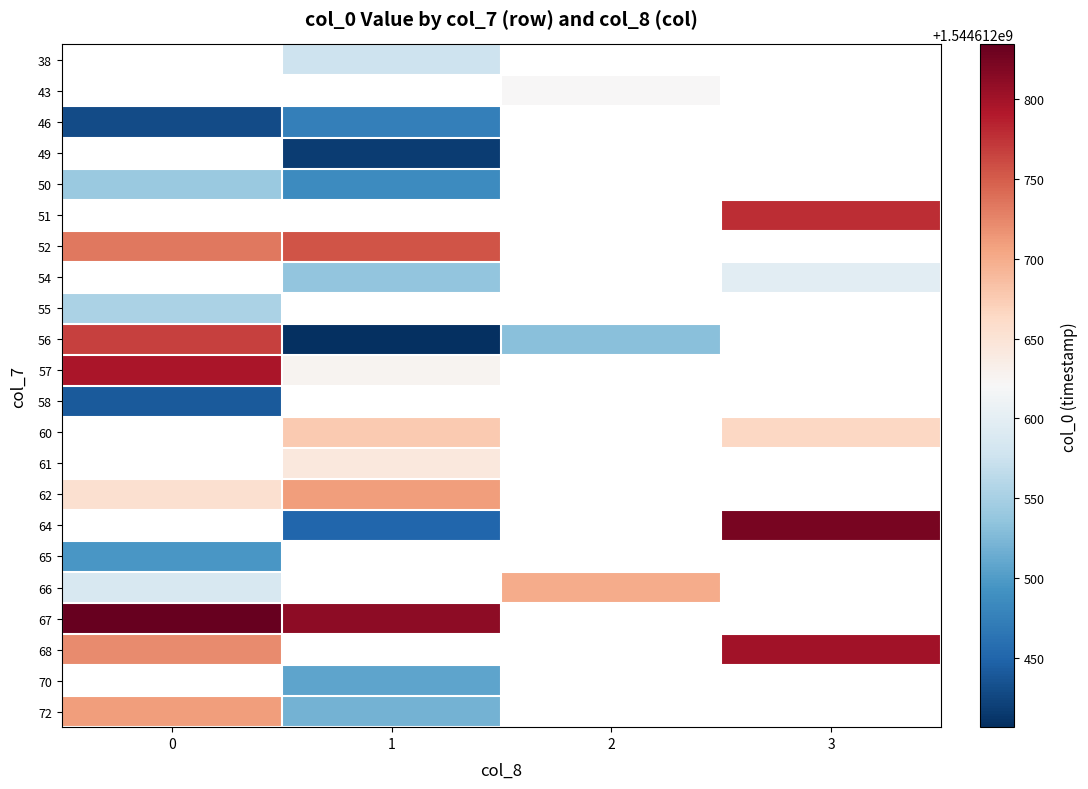

List the series in order of their peak value, lowest first.

58, 60, 61, 62, 64, 65, 38, 43, 46, 49, 50, 51, 52, 54, 55, 66, 72, 56, 57, 68, 67, 70